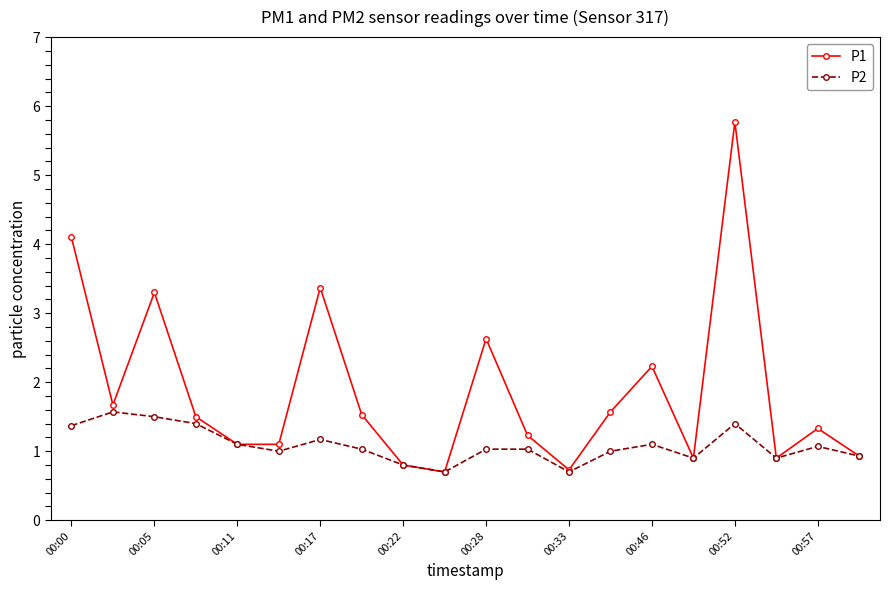

Which series has the widest spread of values?

P1